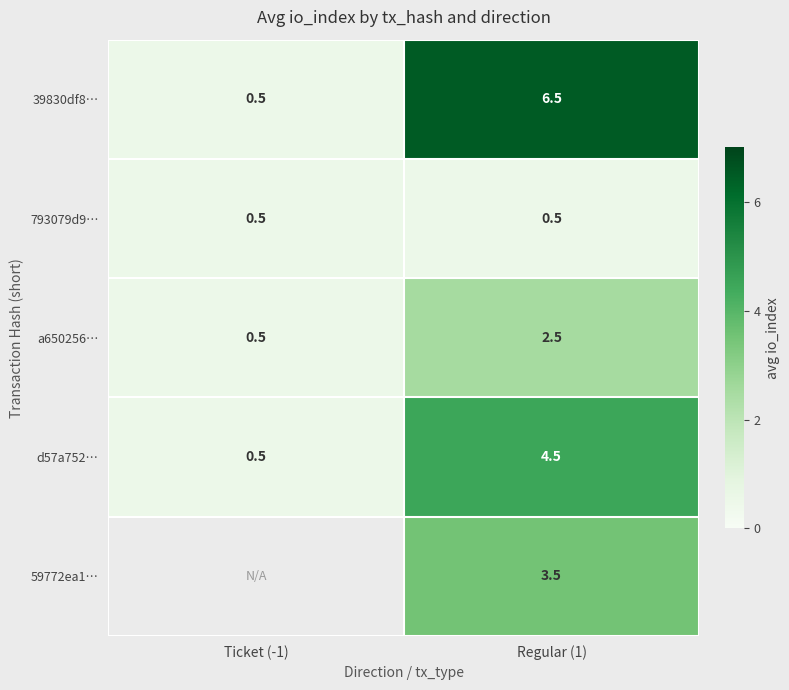

What is the sum of the 39830df8… values at Regular (1) and Ticket (-1)?

7.0